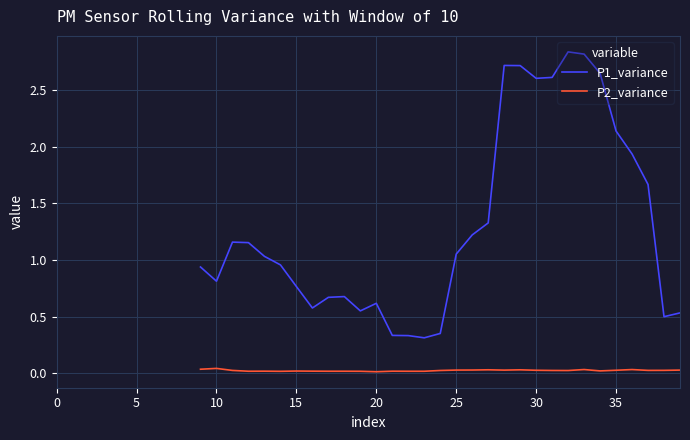

Which series changed the most between 16 and 27?

P1_variance